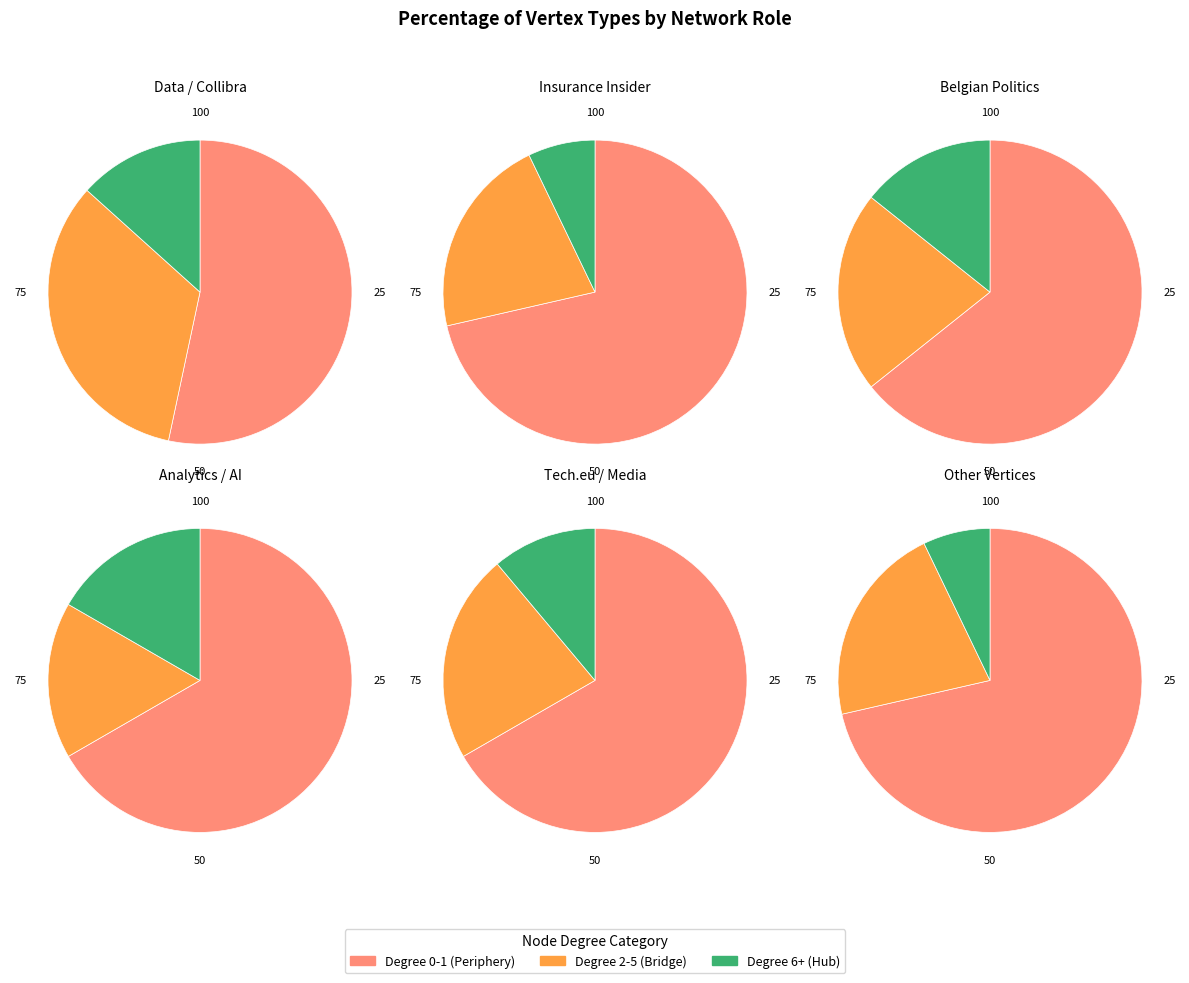

Is it true that Other is 15% of the pie?

False